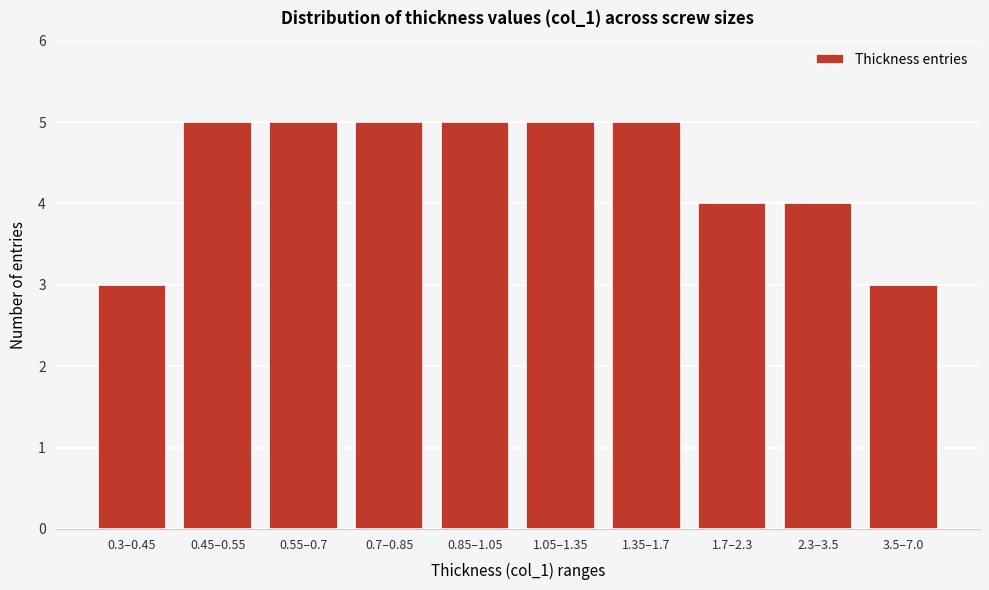

Reading left to right, extract all data points from this chart.

0.3–0.45=3	0.45–0.55=5	0.55–0.7=5	0.7–0.85=5	0.85–1.05=5	1.05–1.35=5	1.35–1.7=5	1.7–2.3=4	2.3–3.5=4	3.5–7.0=3